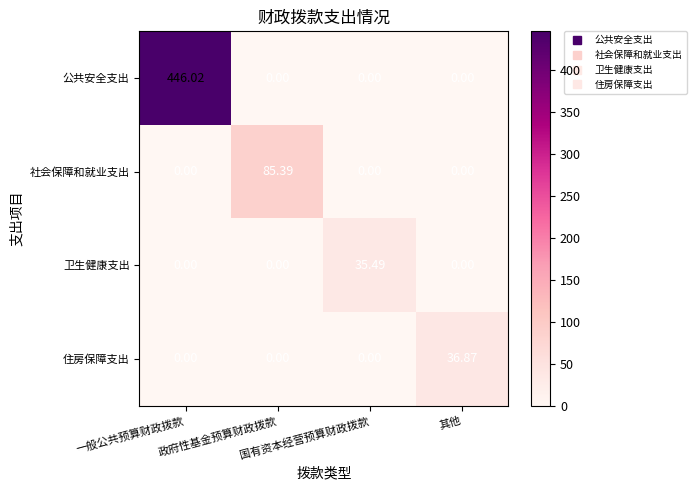

List the series in order of their peak value, lowest first.

卫生健康支出, 住房保障支出, 社会保障和就业支出, 公共安全支出